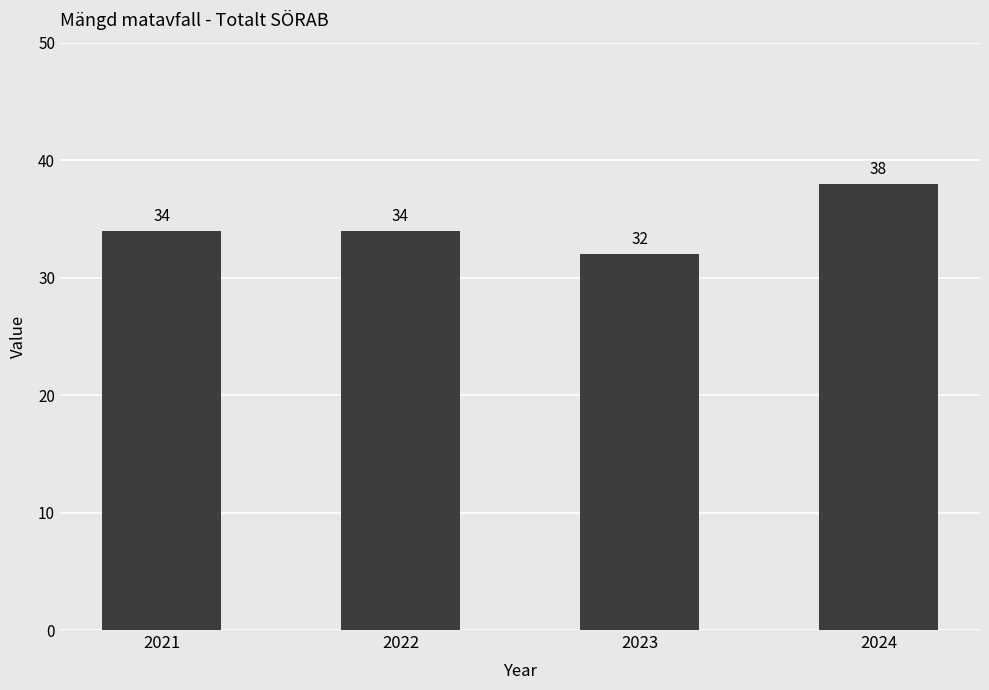

Which has a higher value, 2023 or 2024?

2024